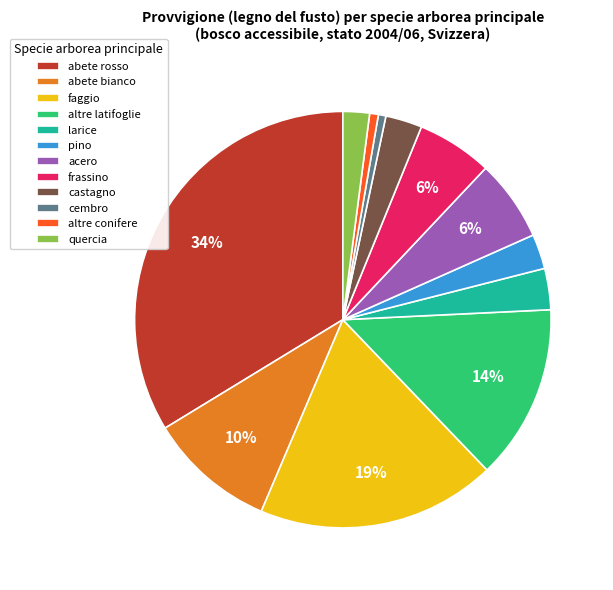

To the nearest percent, what portion does abete bianco represent?

10%